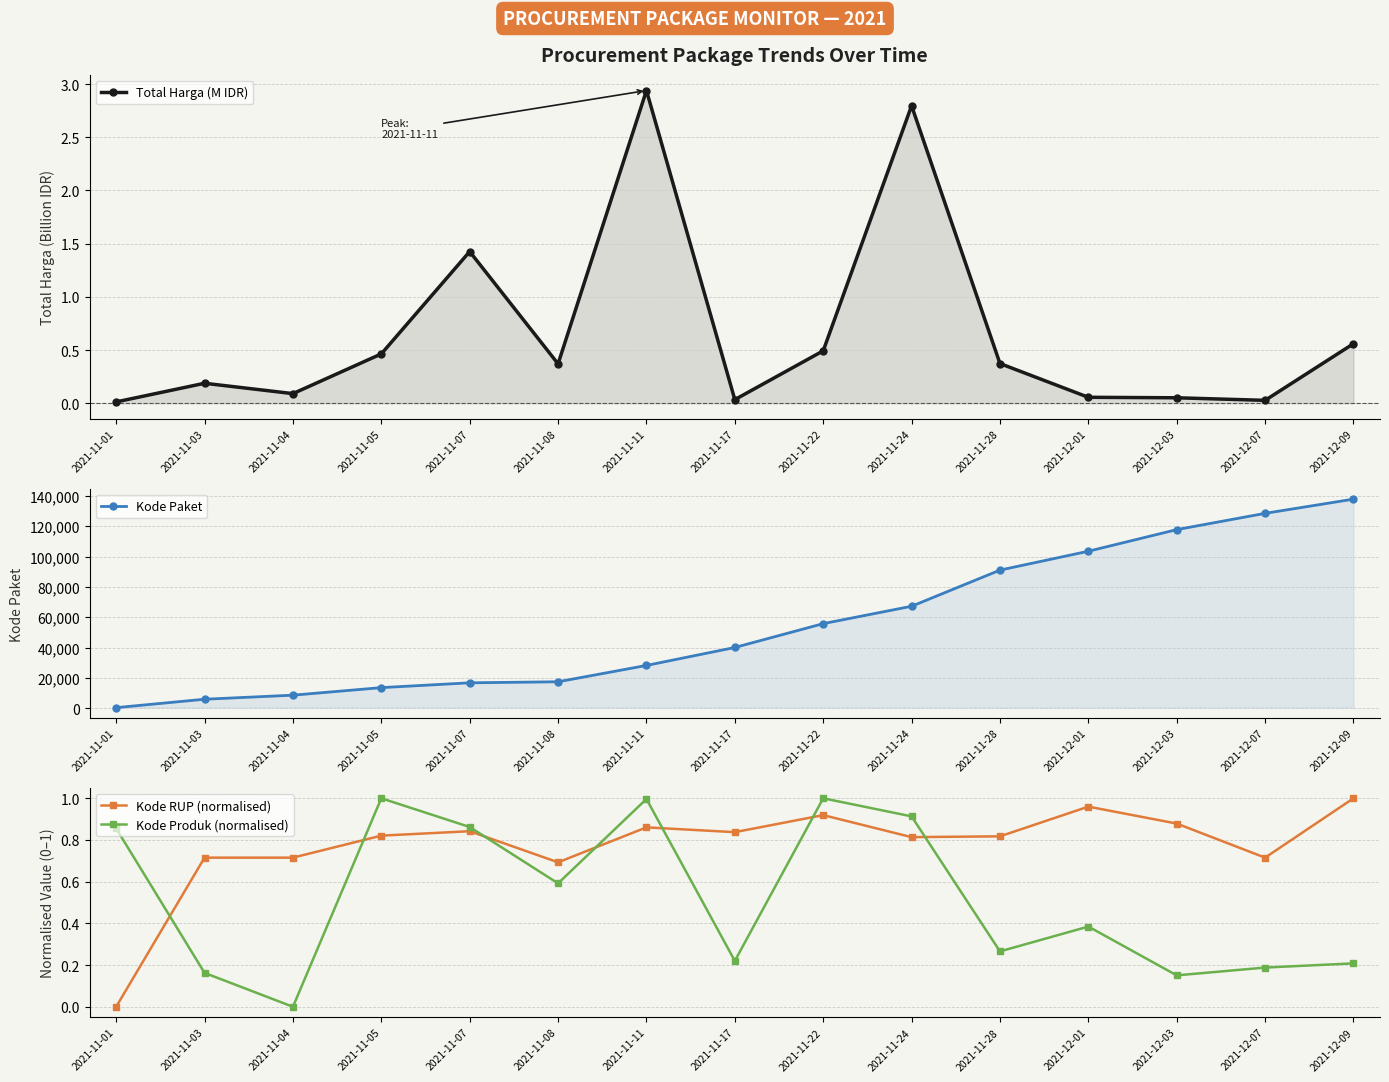

Is this an area chart (filled region under the line)?

No